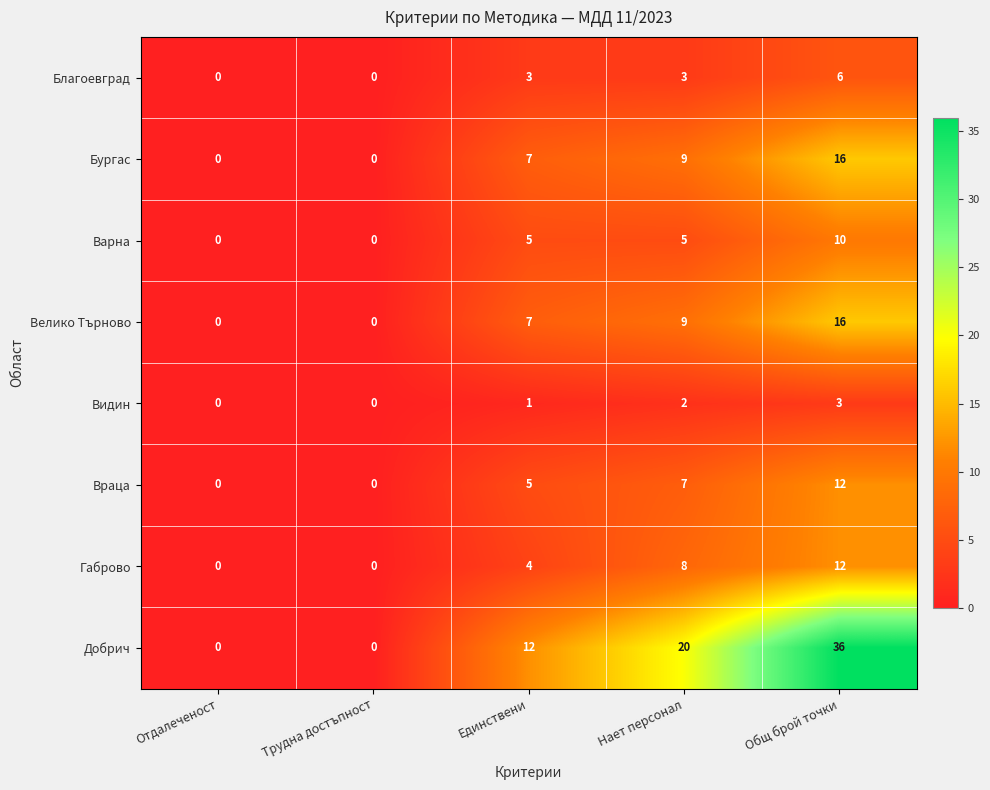

True or false: Враца has a value of 12 at Общ брой точки.

True